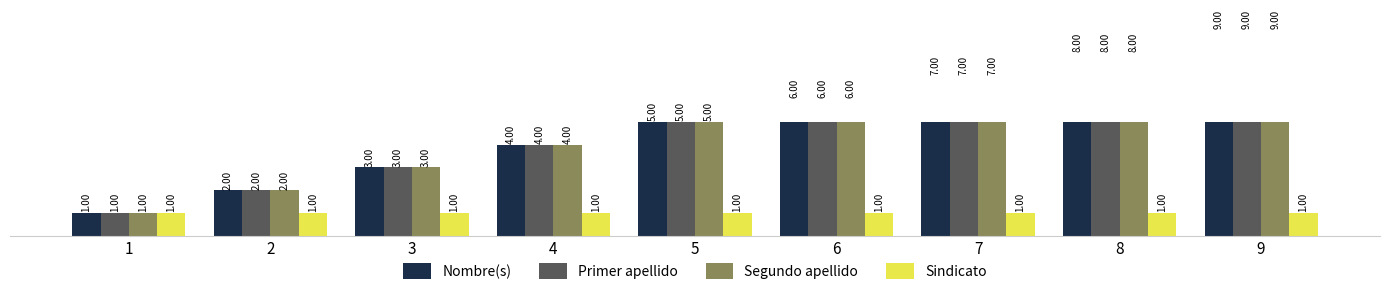

Where is Nombre(s) nearest to the value 5?

5